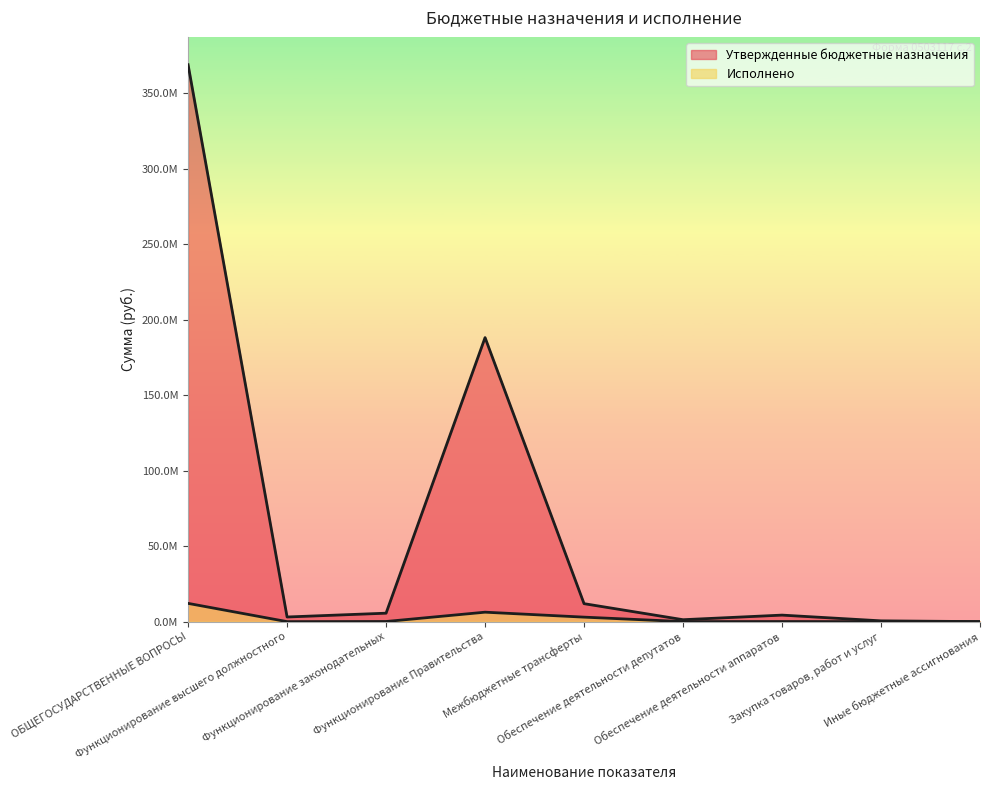

What position from the left is Функционирование высшего должностного?

2